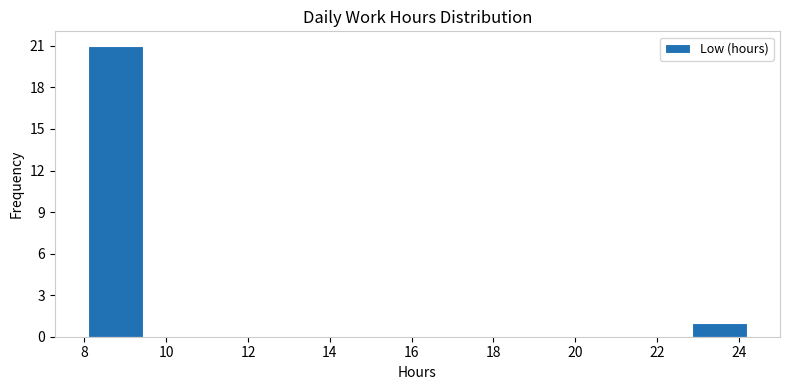

Reading left to right, transcribe this chart: for each bar, give the range it covers on the x-axis and its height. Neither the bar edges nor the heights are printed on the chart, so give them approximately, as read against the axes.

8.0 to 9.4: 21
9.4 to 10.8: 0
10.8 to 12.2: 0
12.2 to 13.4: 0
13.4 to 14.8: 0
14.8 to 16.2: 0
16.2 to 17.4: 0
17.4 to 18.8: 0
18.8 to 20.2: 0
20.2 to 21.6: 0
21.6 to 22.8: 0
22.8 to 24.2: 1